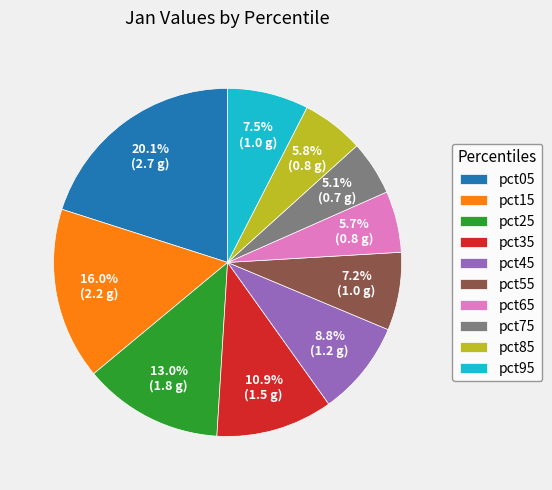

To the nearest percent, what is the difference between the largest and smallest slice percentages?

15%